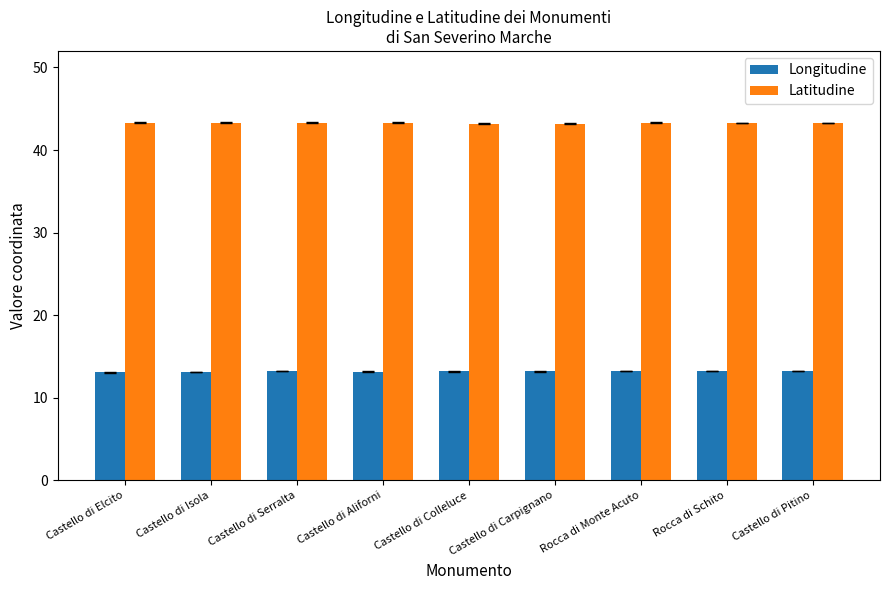

Count the number of data series in this chart.

2